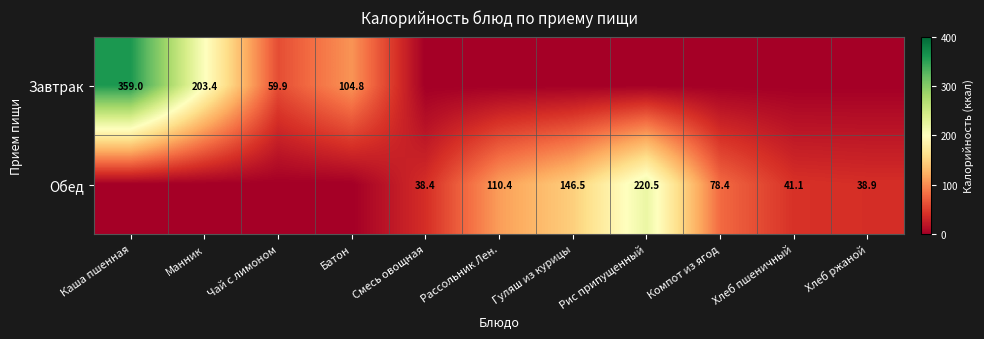

True or false: Завтрак has a value of 96.3 at Чай с лимоном.

False